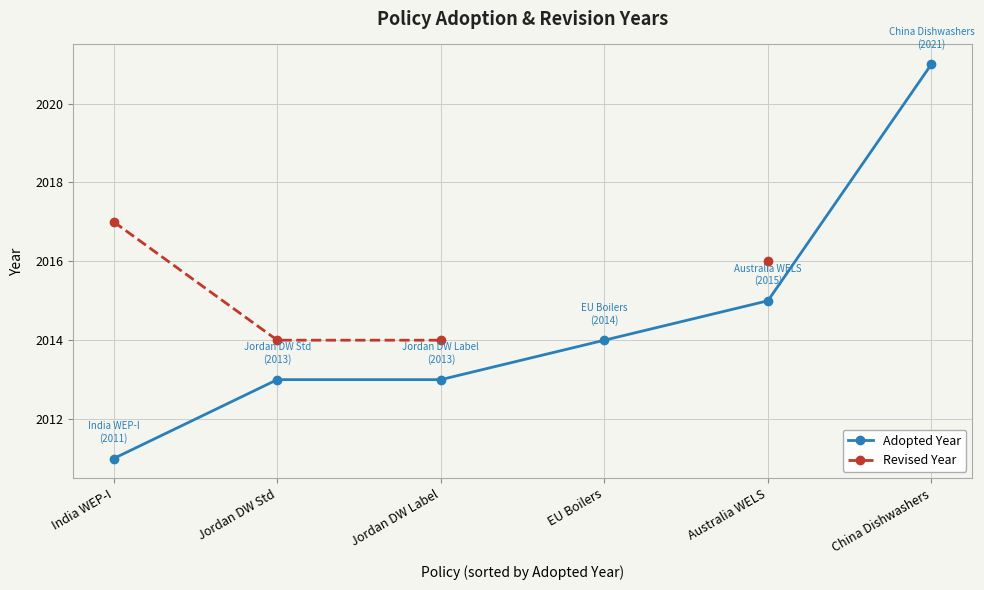

What are all the series names shown in the legend?

Adopted Year, Revised Year